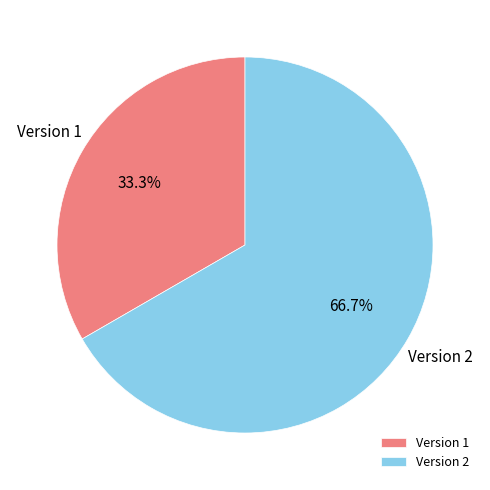

Which category accounts for the majority?

Version 2